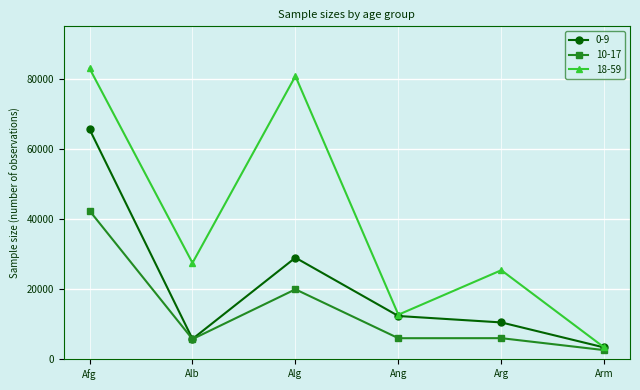

What are all the series names shown in the legend?

0-9, 10-17, 18-59